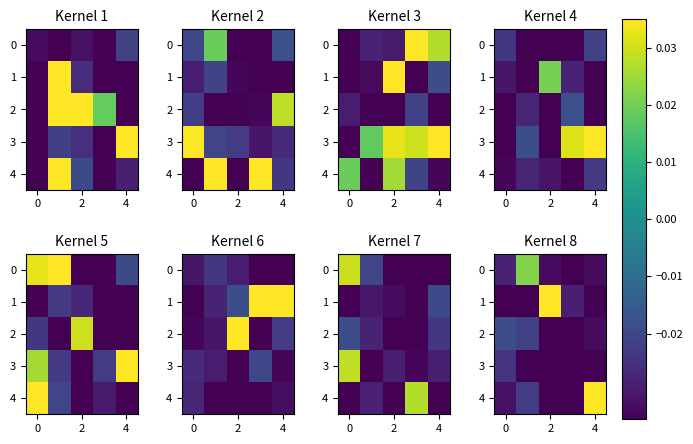

What is the total value across all series at 2?

-0.1